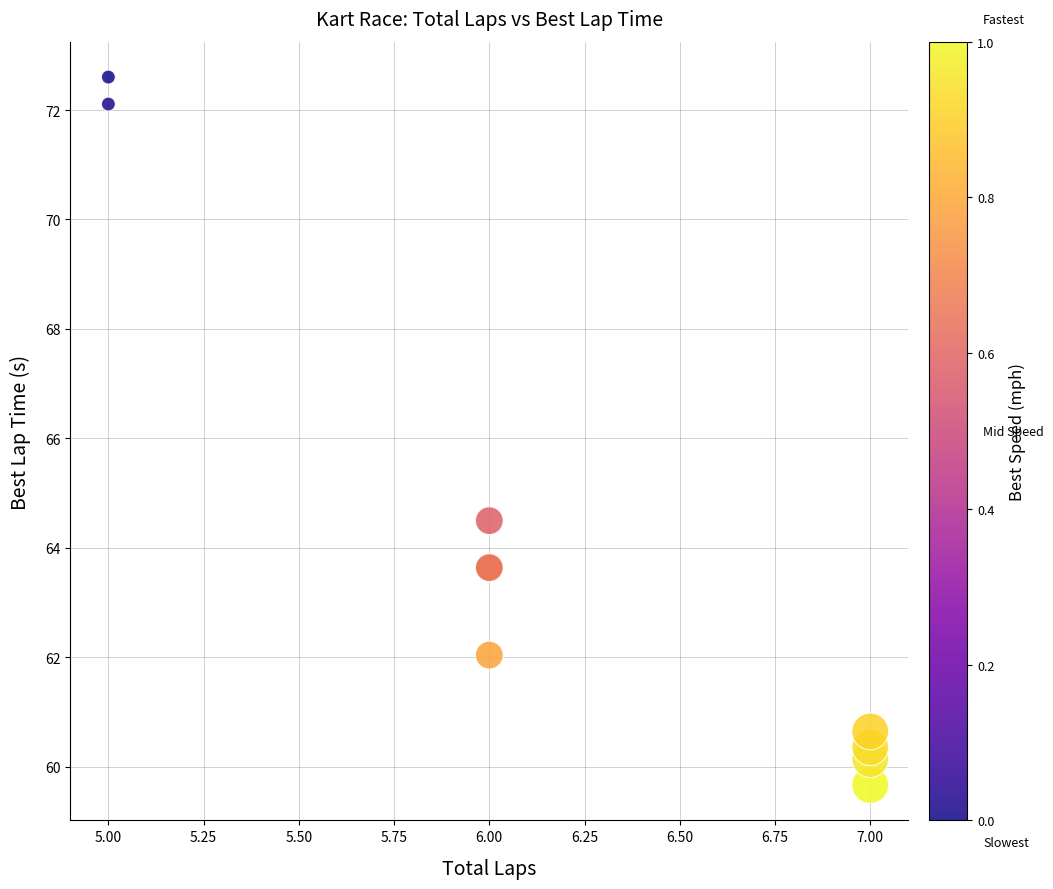

What Y value in the scatter plot is closest to 66?

64.5